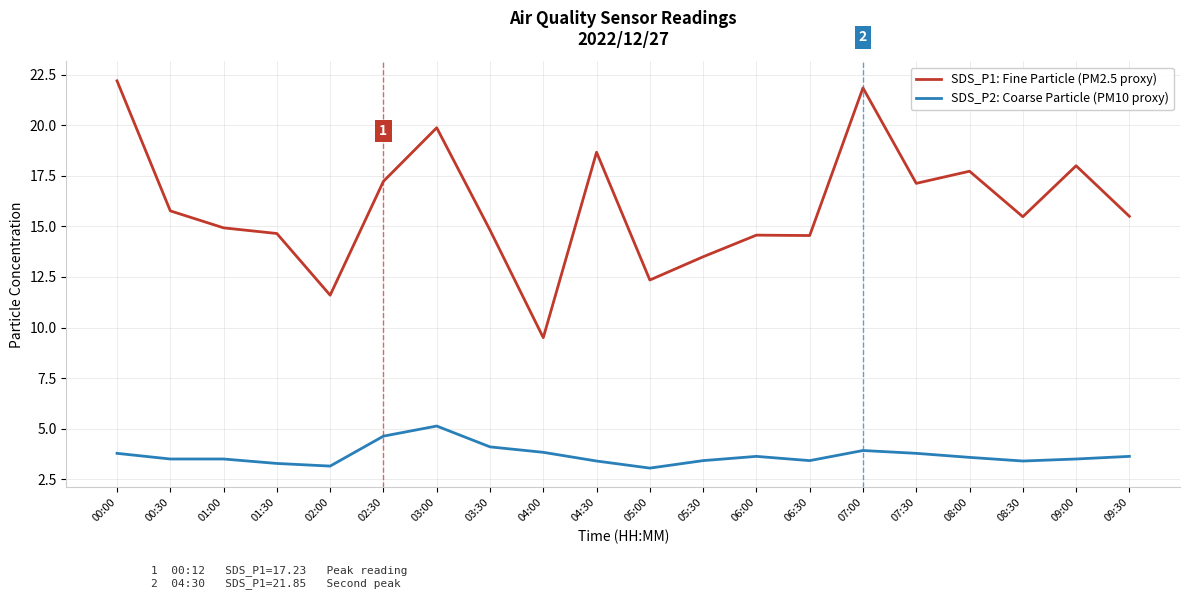

True or false: SDS_P2: Coarse Particle (PM10 proxy) and SDS_P1: Fine Particle (PM2.5 proxy) intersect in this chart.

False